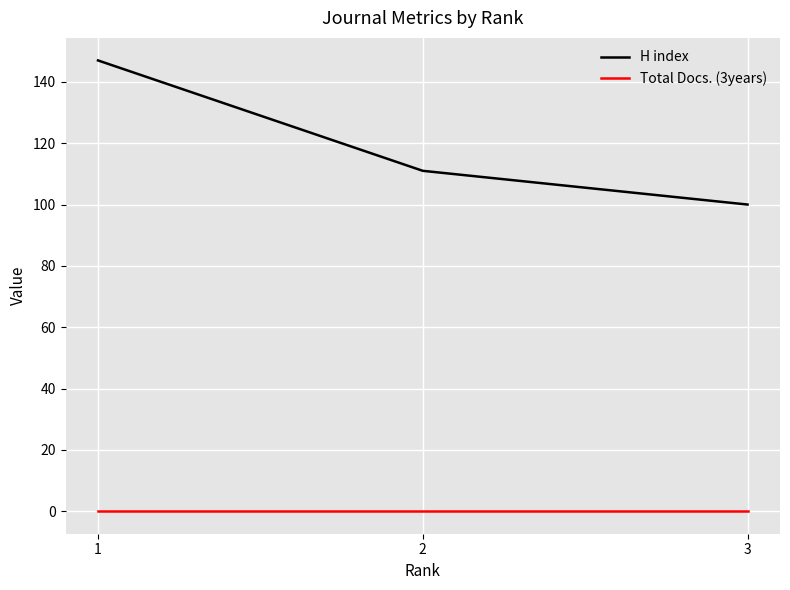

The value of H index at 2 is 154. True or false?

False